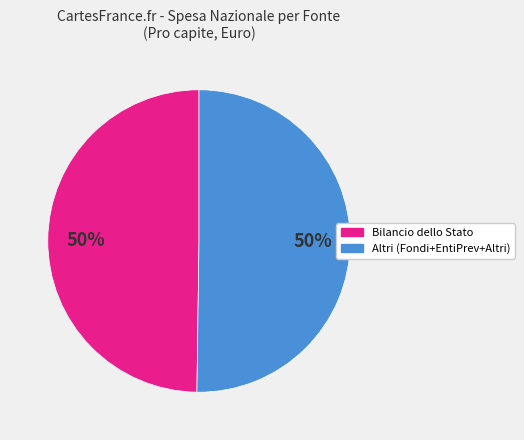

To the nearest percent, what is the average slice percentage?

50%